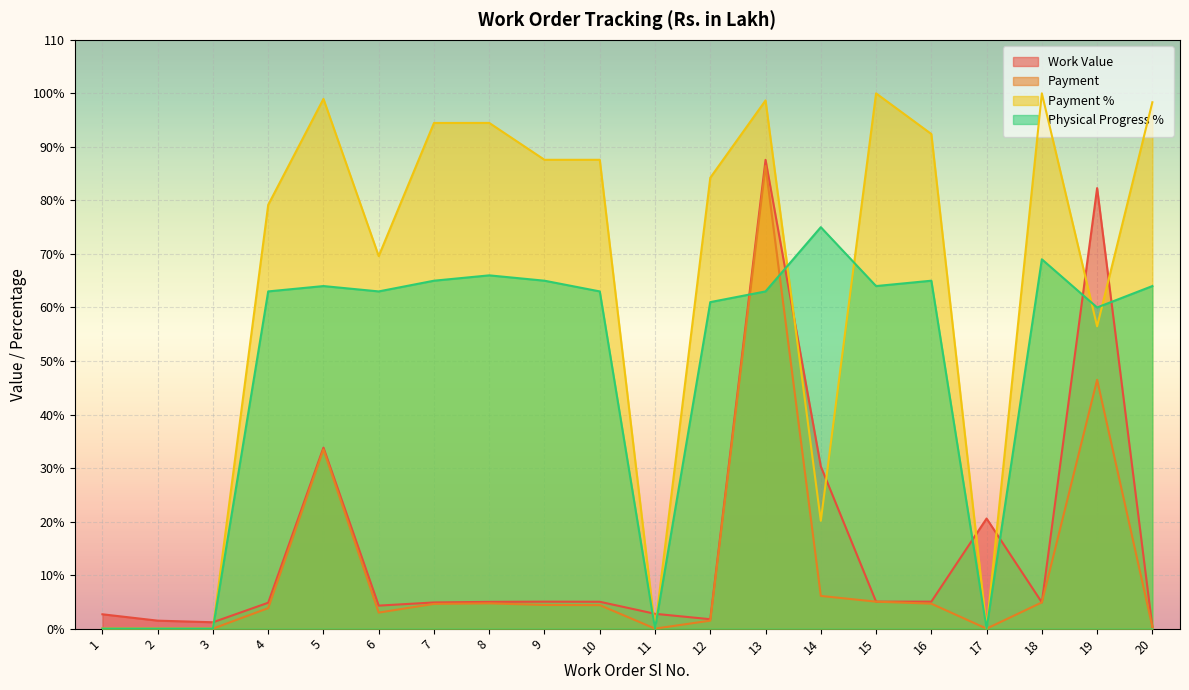

What is the total value across all series at 8?

170.2